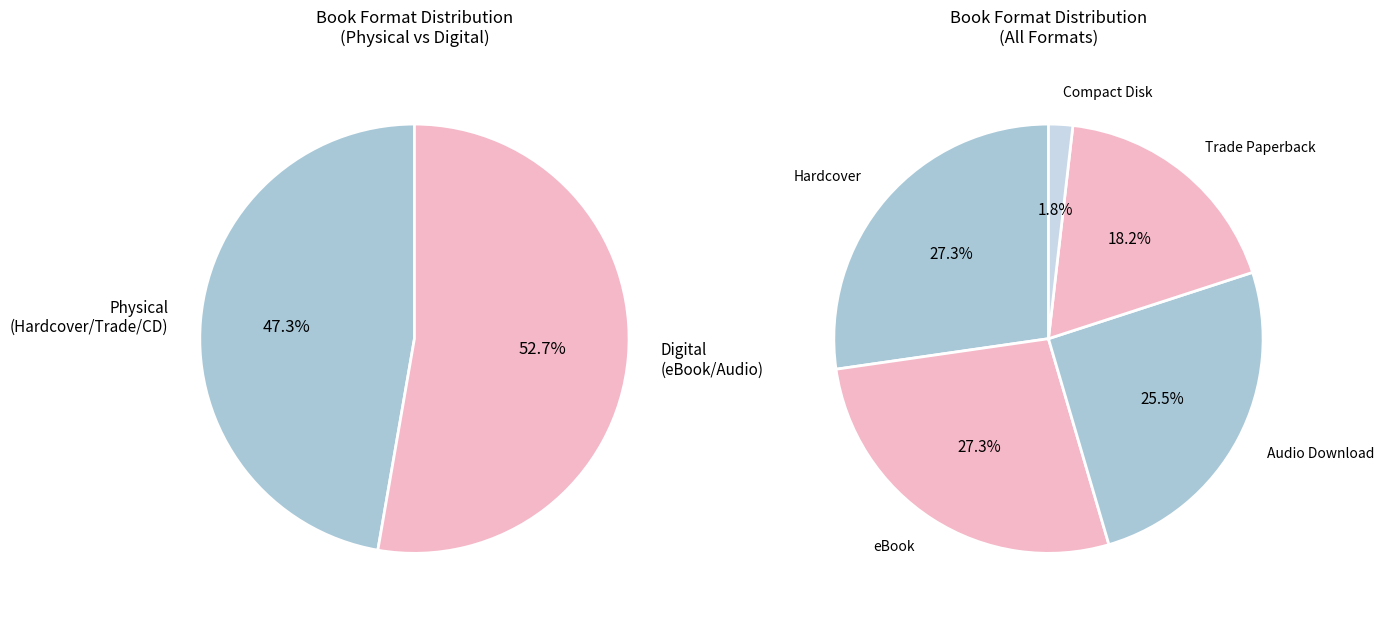

To the nearest percent, what is the average slice percentage?

20%